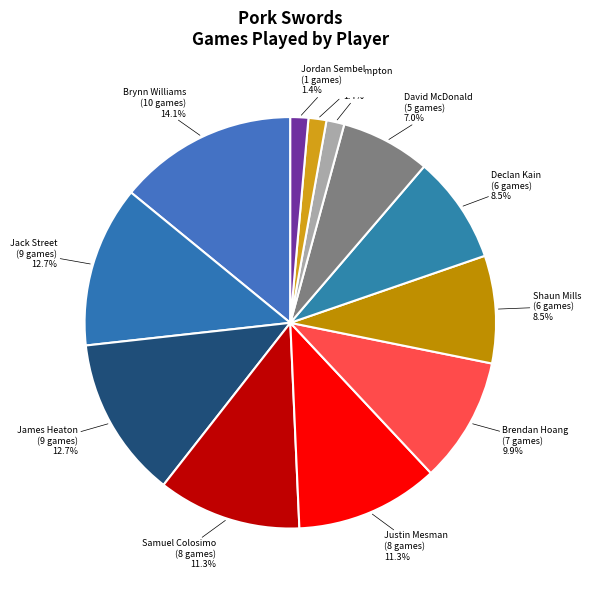

Does Jarrod Hampton account for over 50% of the chart?

No